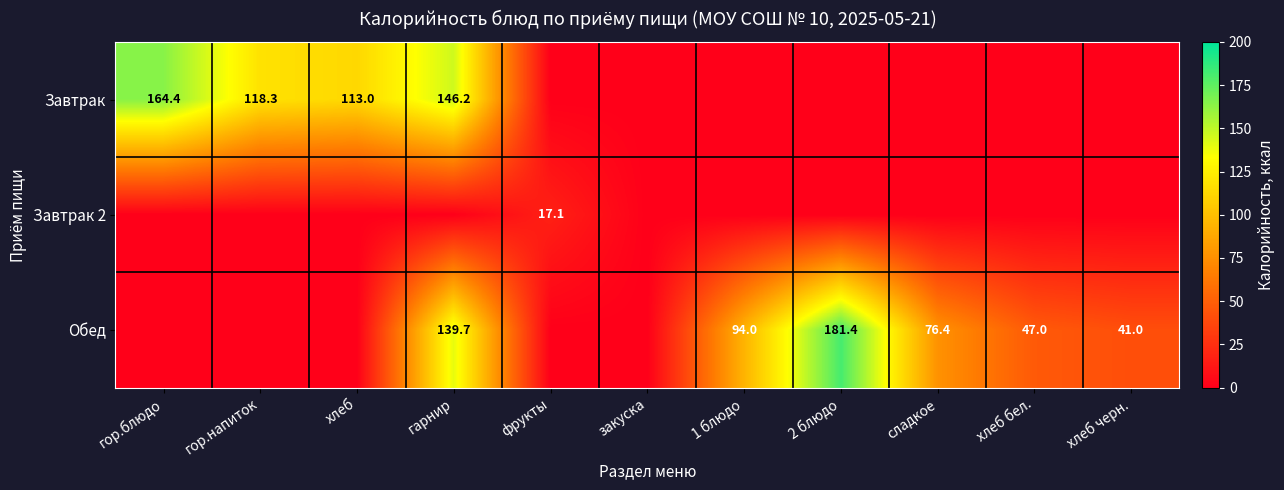

At which category does the chart reach its peak across all series?

2 блюдо